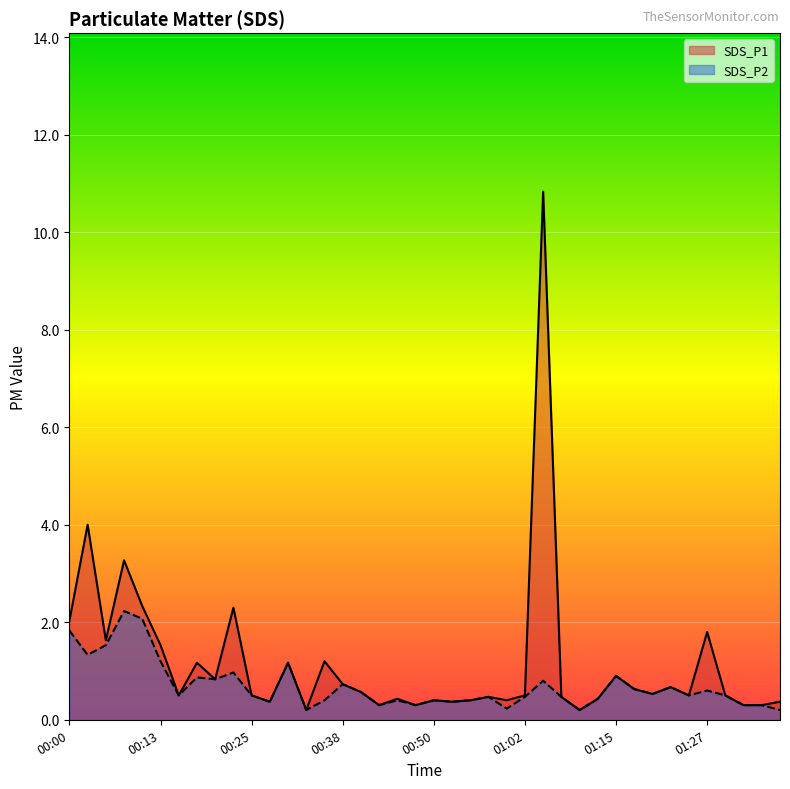

True or false: SDS_P1 and SDS_P2 cross at least once.

False